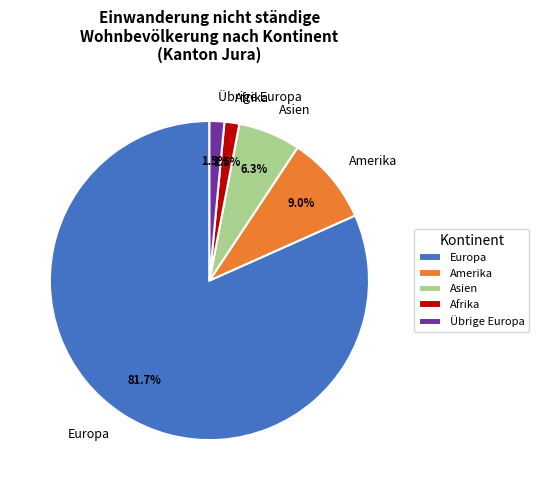

Which category has the biggest portion of the pie?

Europa